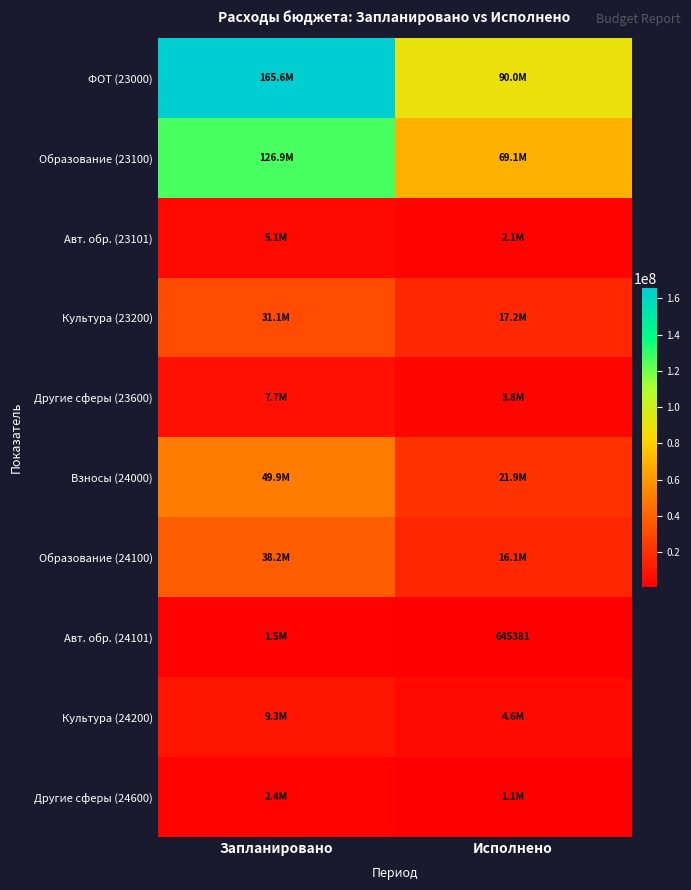

Count the number of data series in this chart.

10